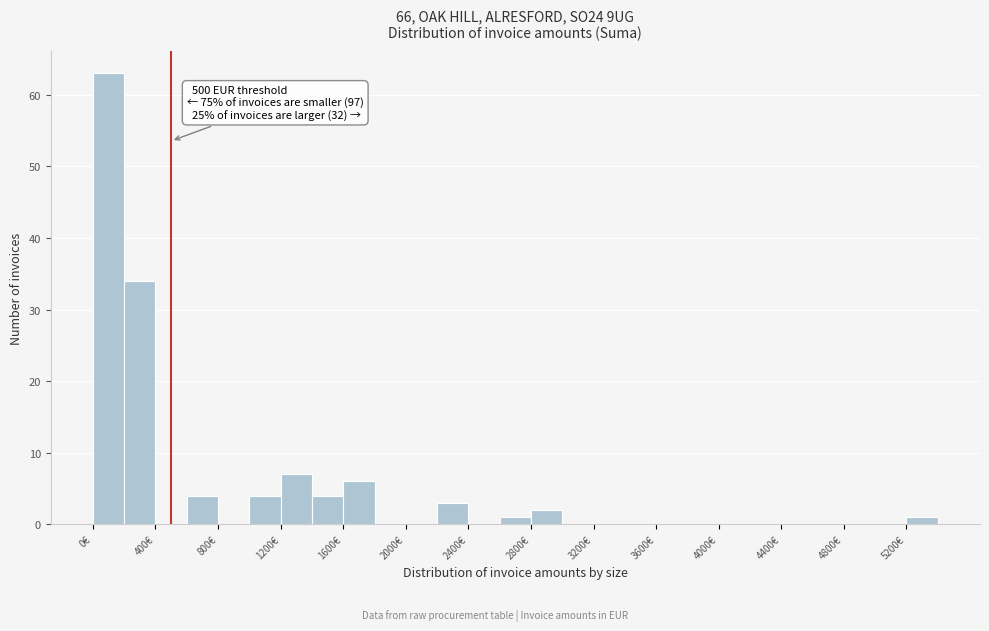

Over which range of the x-axis is the bar tallest?

0 to 200